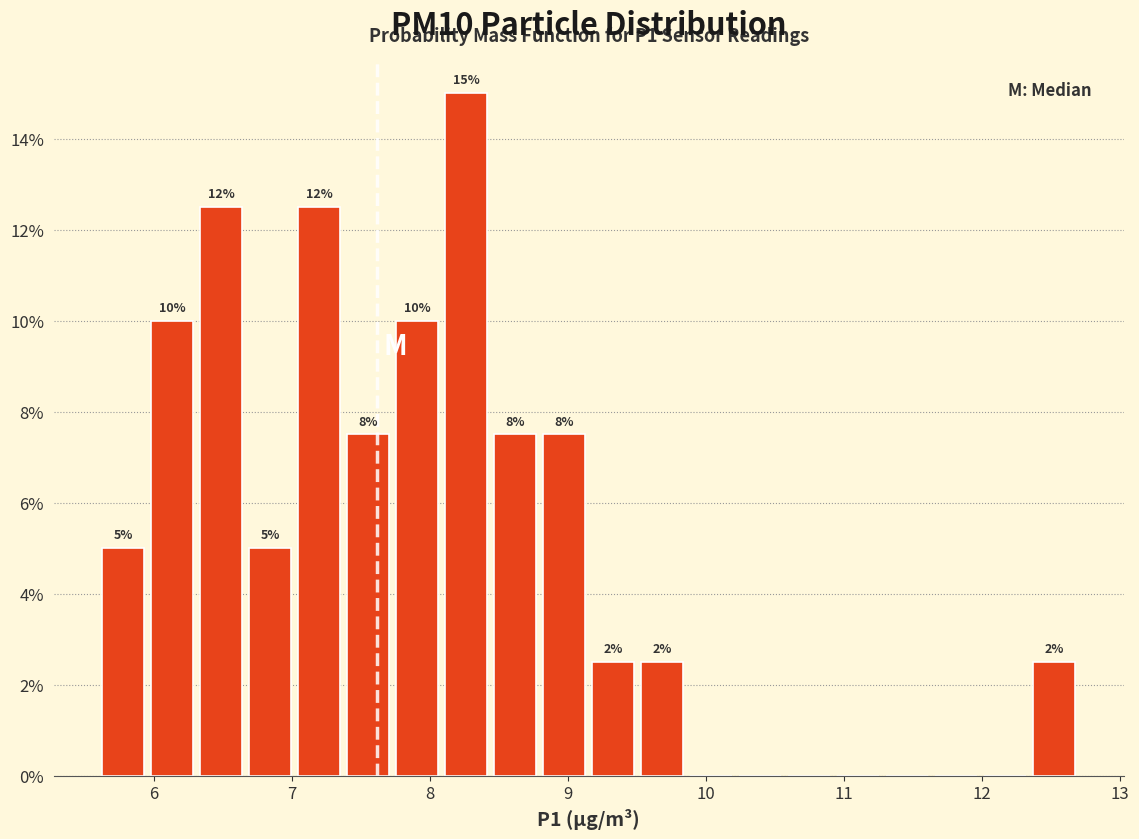

Read against the x-axis, roughly where is the centre of the tallest bar?

8.3